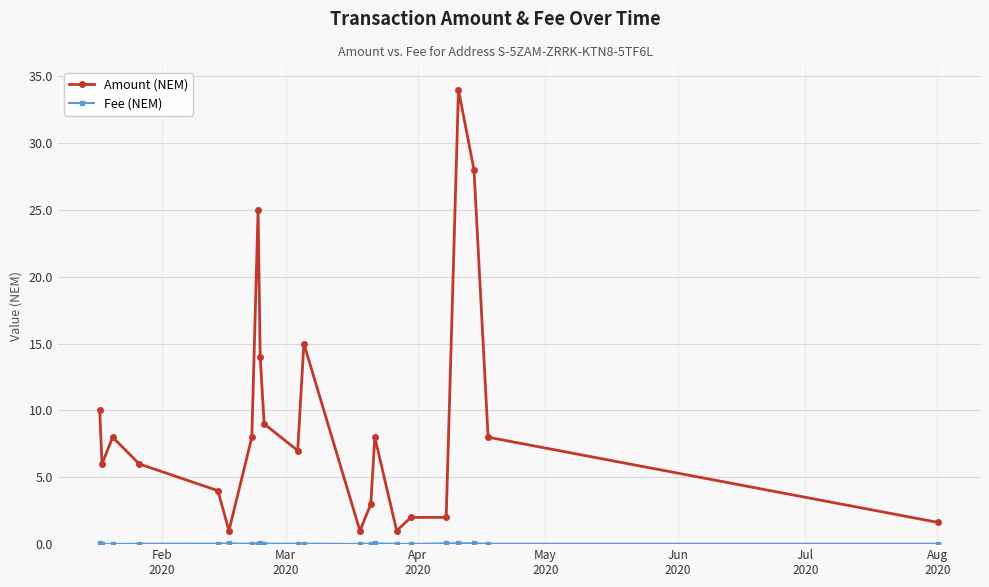

Which series has the widest spread of values?

Amount (NEM)